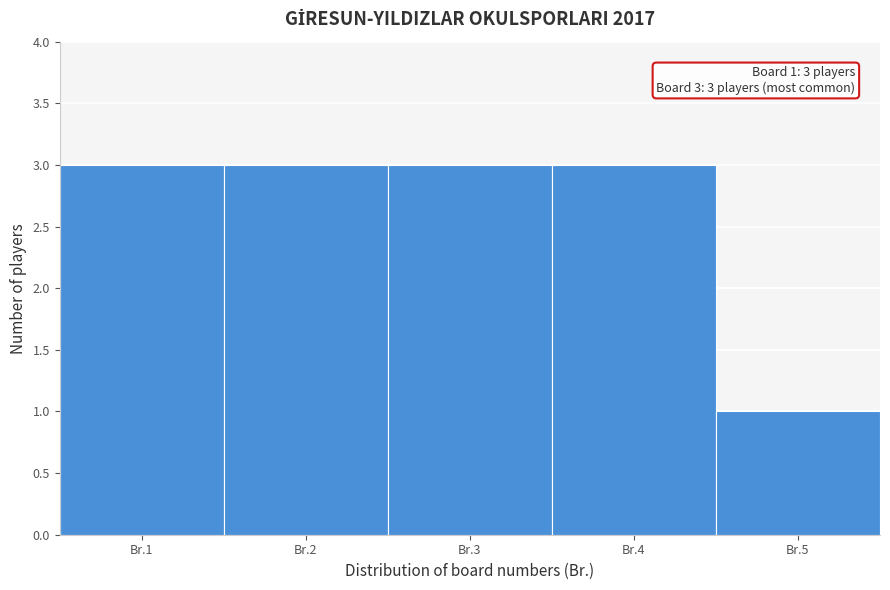

Reading left to right, extract all data points from this chart.

Br.1=3	Br.2=3	Br.3=3	Br.4=3	Br.5=1